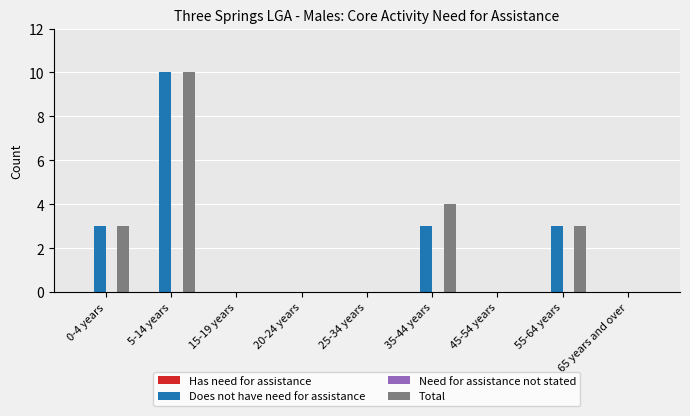

Between 0-4 years and 35-44 years, which series saw the biggest shift?

Total